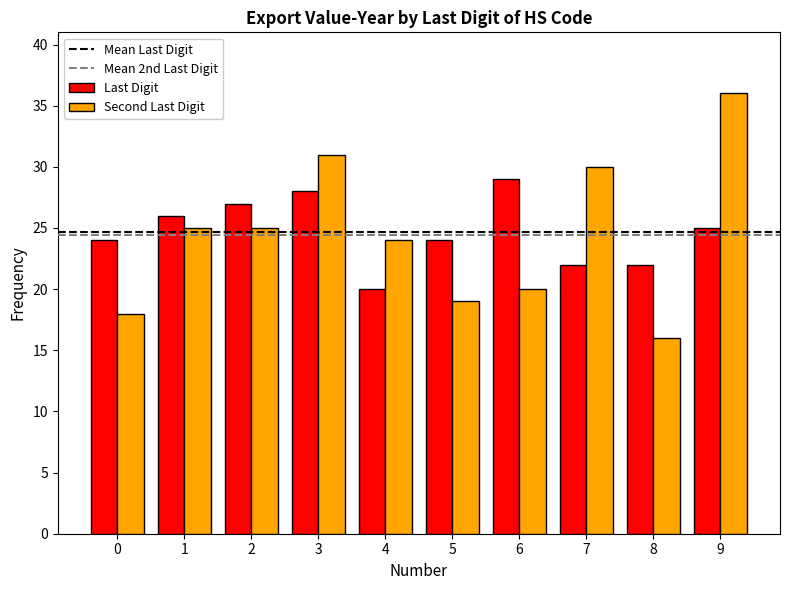

What is the difference between the maximum and minimum values in the Last Digit series?

9